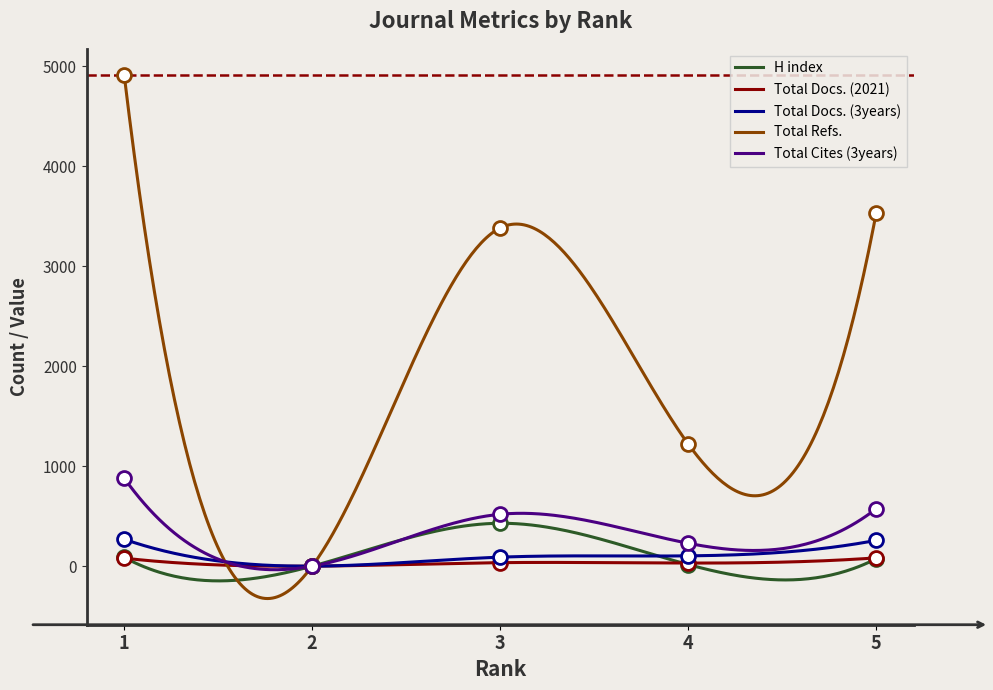

Count the number of categories in the chart.

5